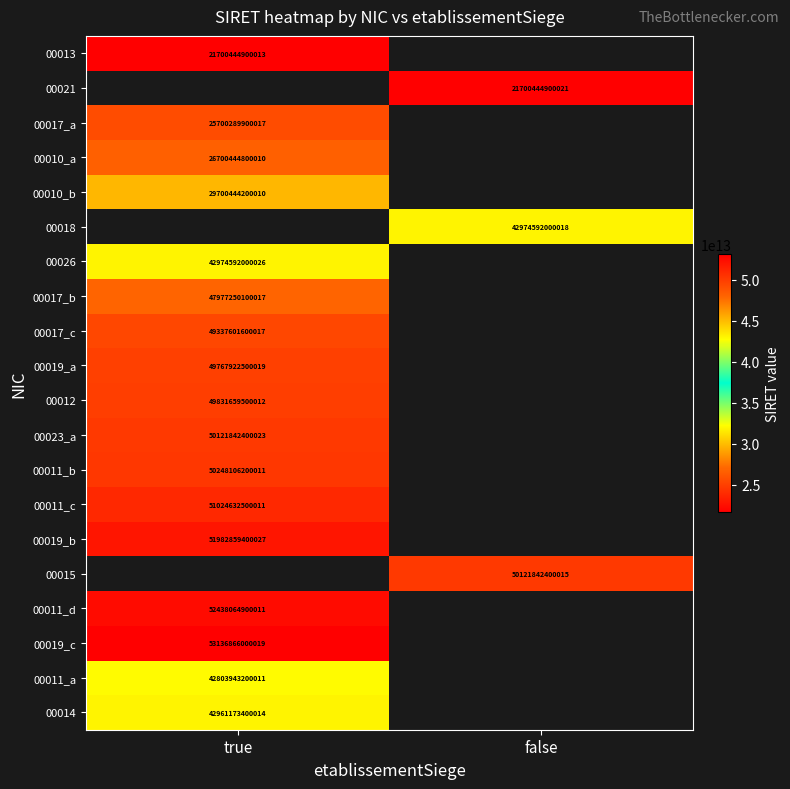

The value of 00018 at false is 22069207582111. True or false?

False